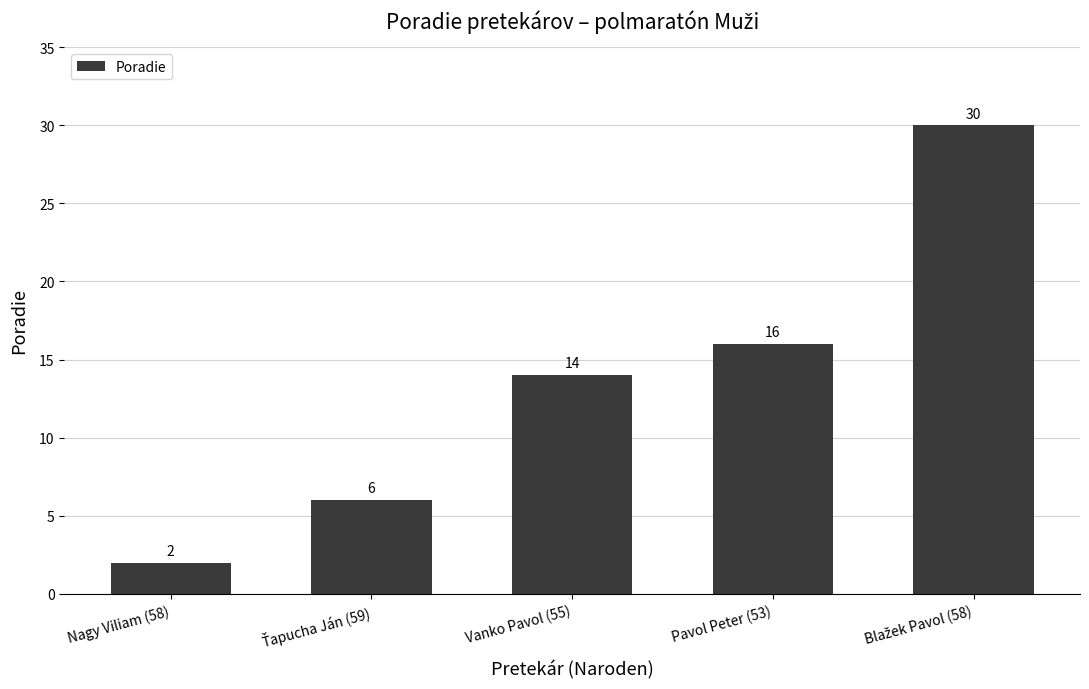

Reading left to right, list all the values displayed in this chart.

2	6	14	16	30